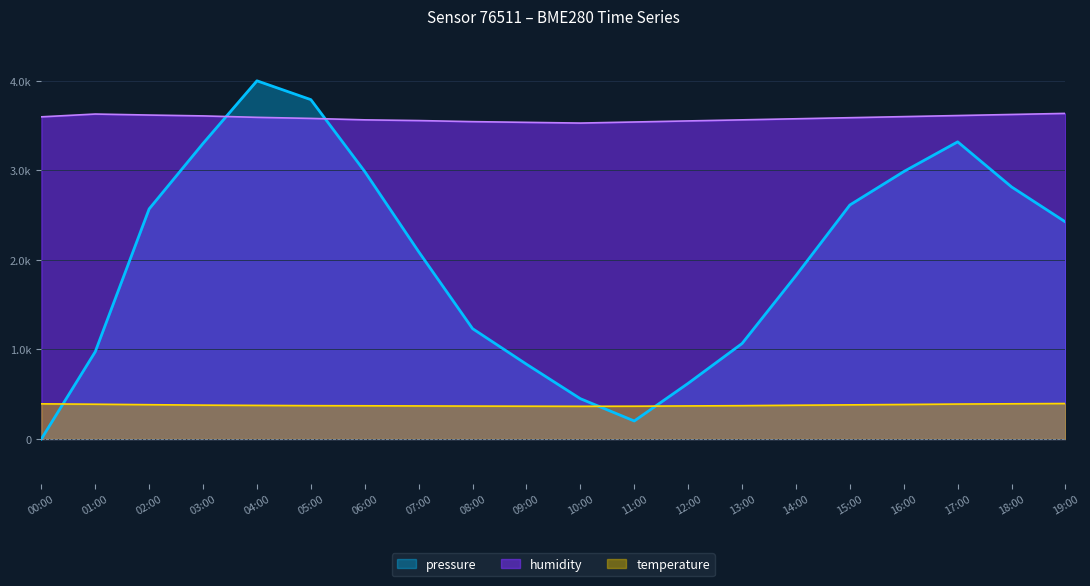

What is the greatest value displayed?

4000.0